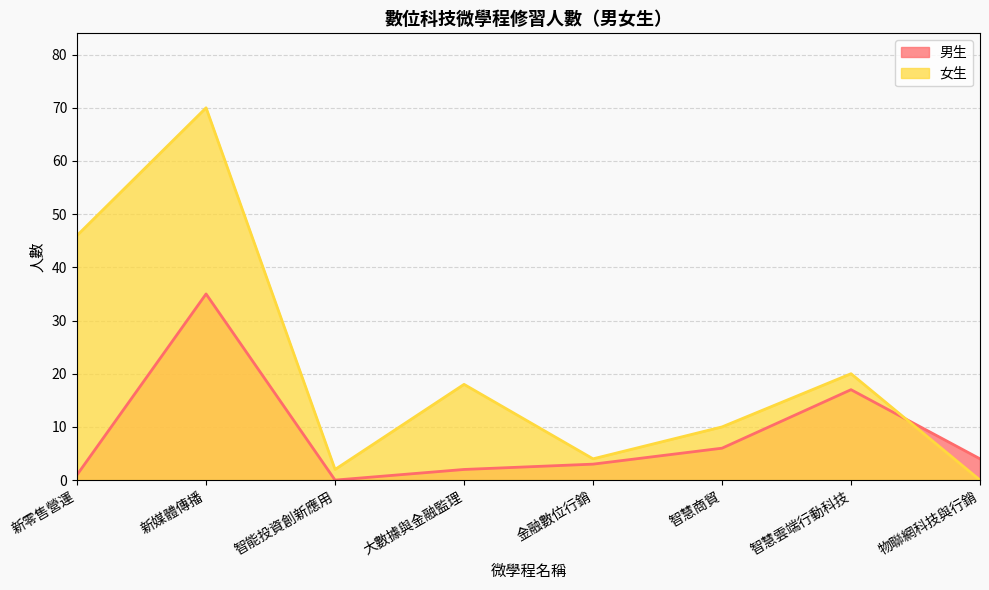

Reading left to right, what are all the values shown in this chart?

男生: 1	35	0	2	3	6	17	4
女生: 46	70	2	18	4	10	20	0